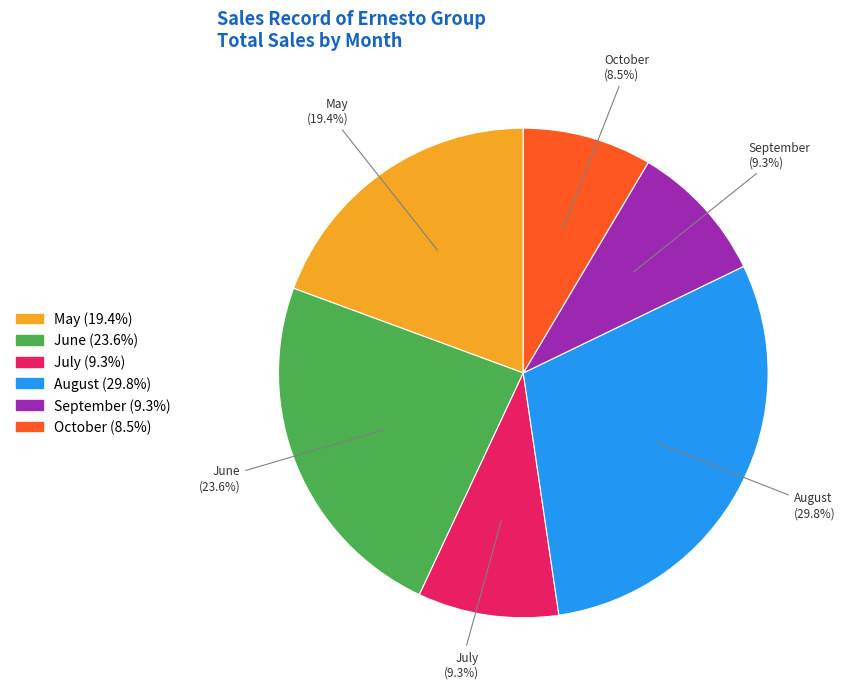

How many segments does this pie chart have?

6